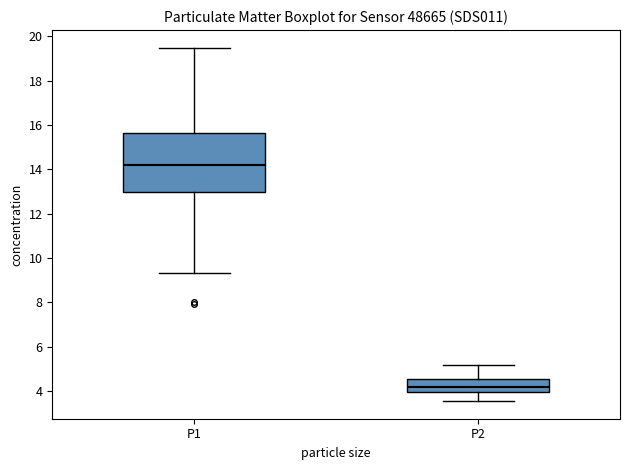

Which box's median line is the lowest?

P2